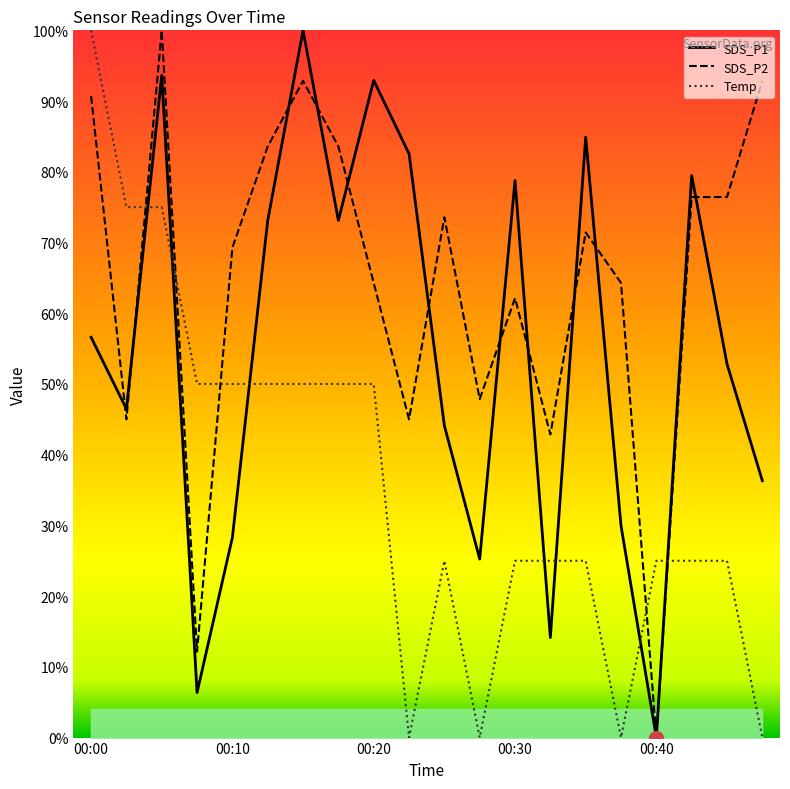

Is the value of SDS_P2 at 00:30 greater than the value of SDS_P1 at 00:25?

Yes